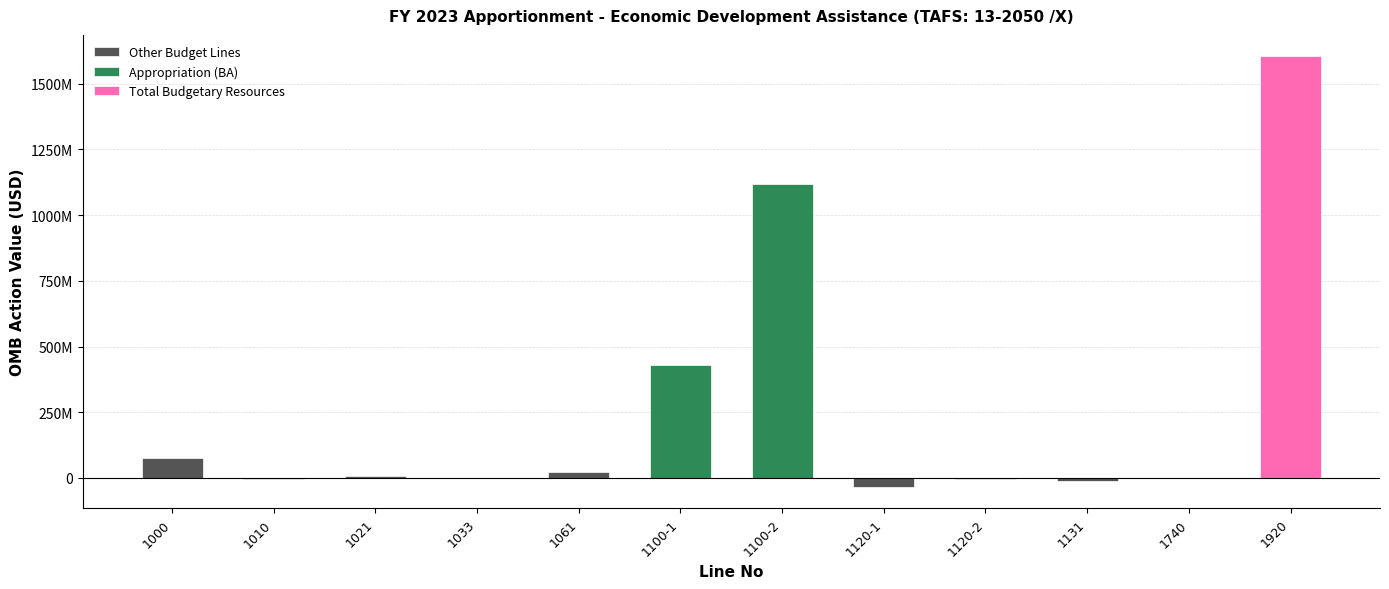

Reading right to left, transcribe all the data shown in this chart.

1920=1603556929	1740=1000000	1131=-10000000	1120-2=-2000000	1120-1=-33540000	1100-2=1118000000	1100-1=430000000	1061=22650496	1033=1248938	1021=6100566	1010=-5660286	1000=75757215